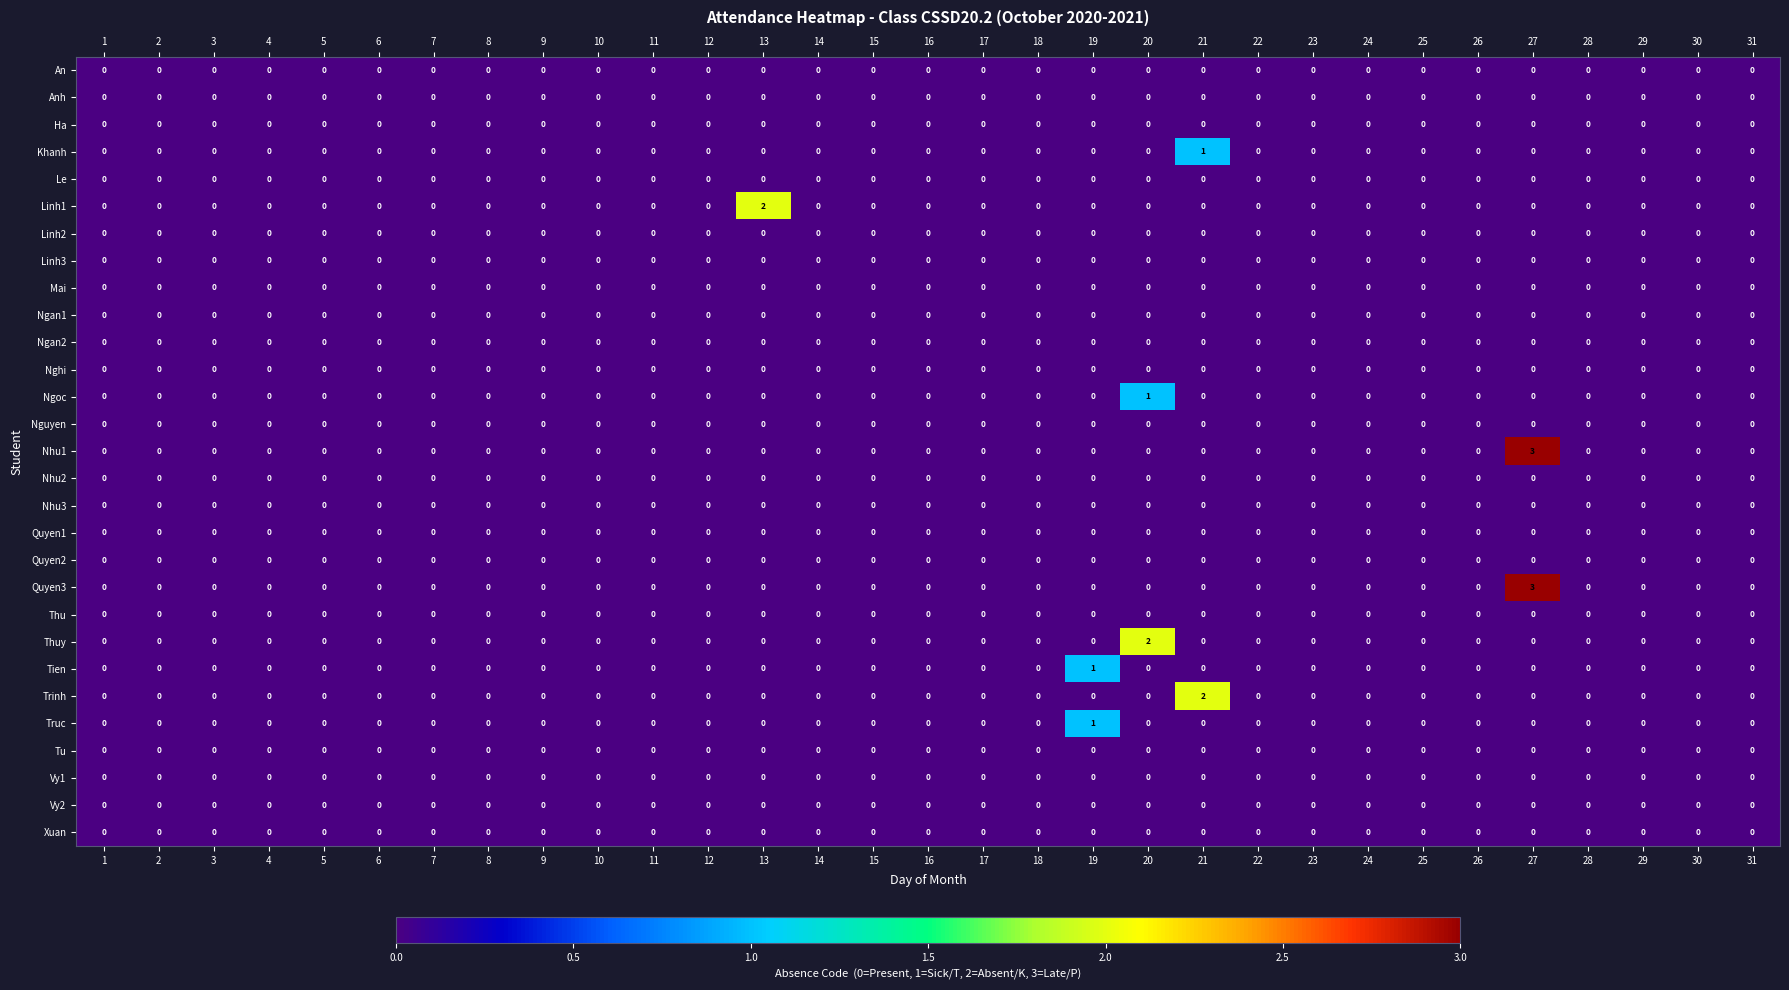

Which label corresponds to the largest value in the chart?

27